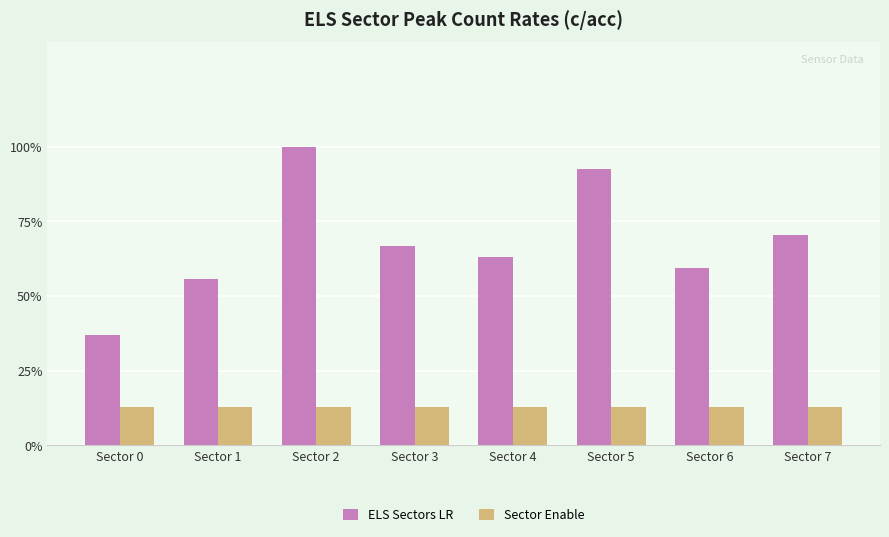

Is the value of Sector Enable at Sector 7 greater than the value of ELS Sectors LR at Sector 6?

No